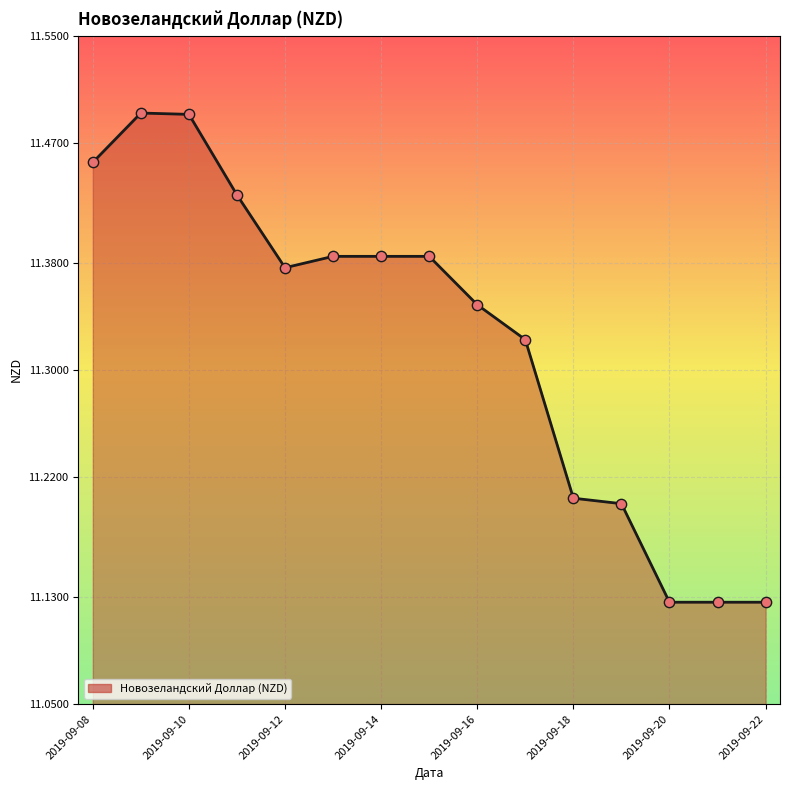

What is the difference between the maximum and minimum values?

0.4